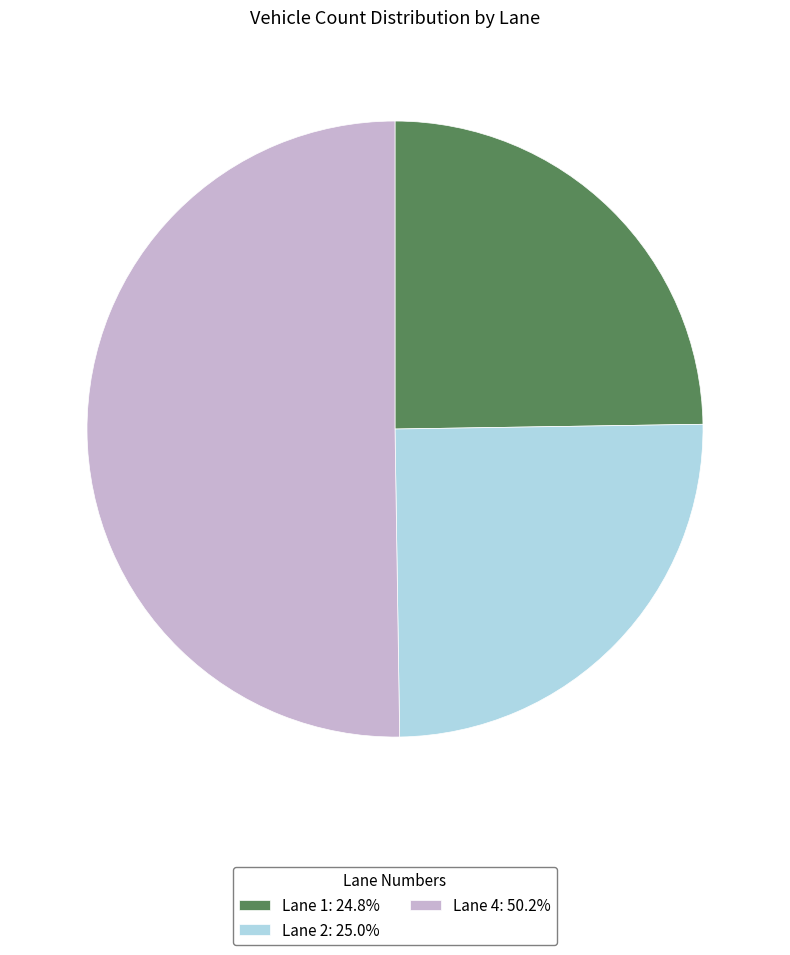

What is the ratio of the value at Lane 4: 50.2% to the value at Lane 1: 24.8%?

2.0